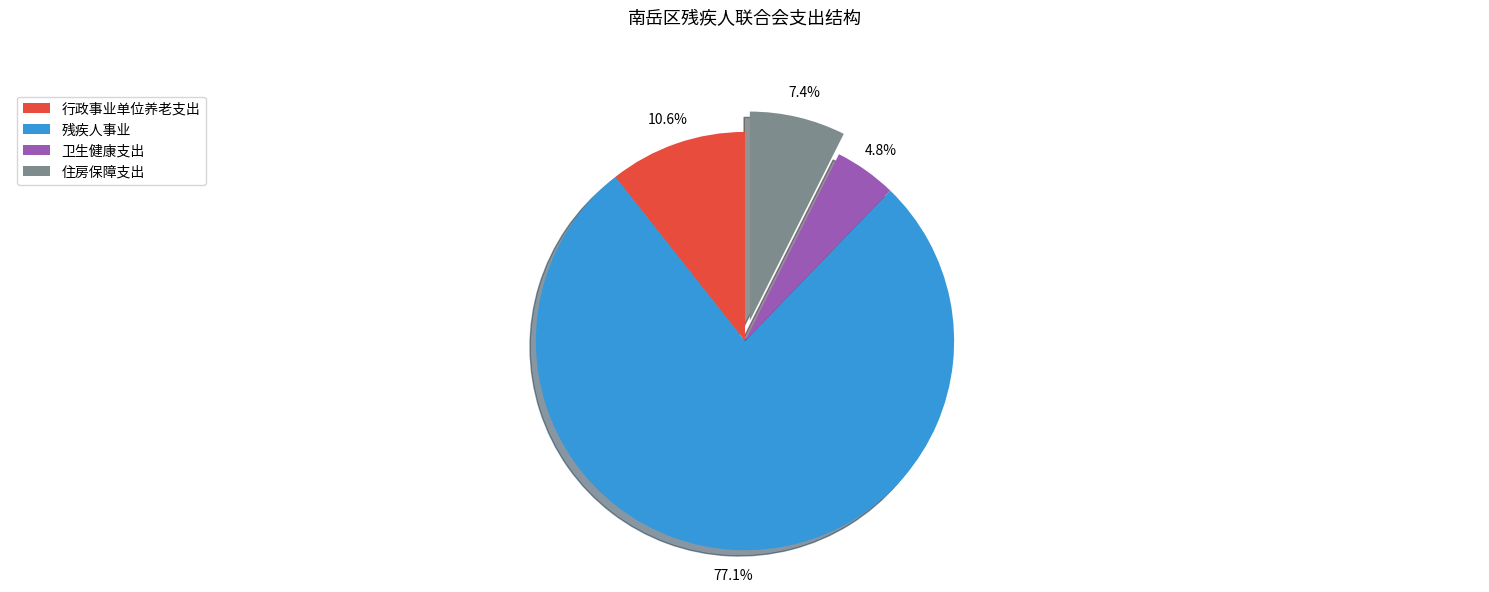

To the nearest percent, what is the average slice percentage?

25%